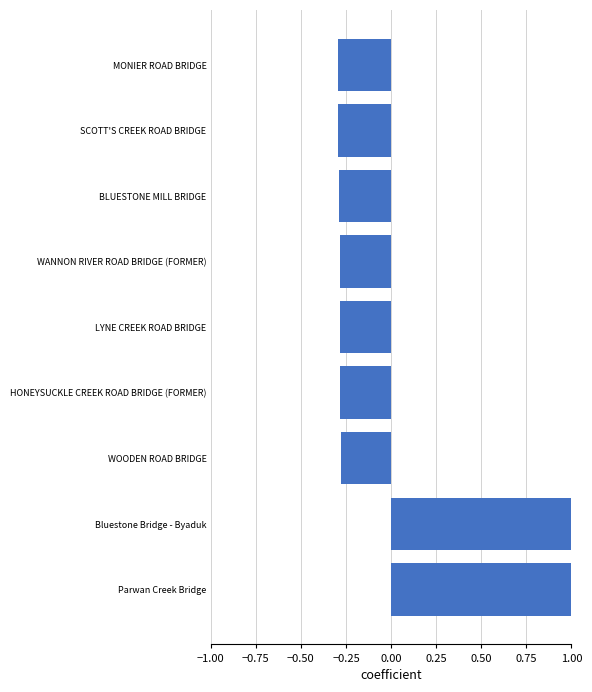

Between MONIER ROAD BRIDGE and Parwan Creek Bridge, which is larger?

Parwan Creek Bridge